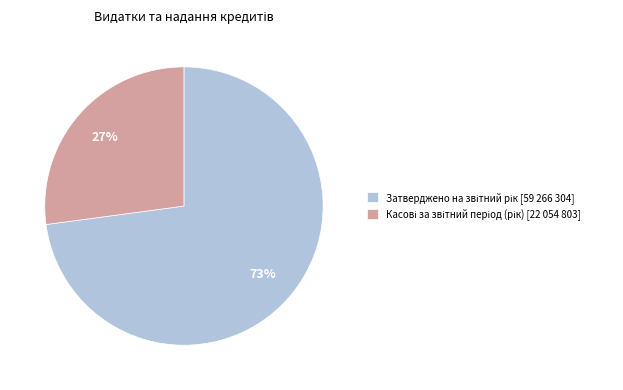

To the nearest percent, what is the difference between the largest and smallest slice percentages?

46%